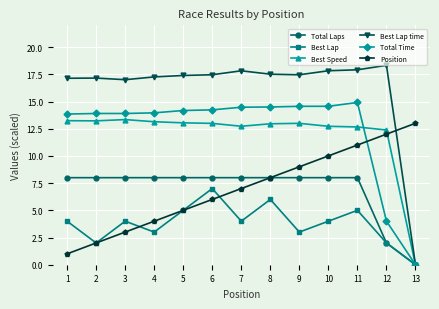

Is the value of Best Speed at 7 greater than the value of Position at 9?

Yes